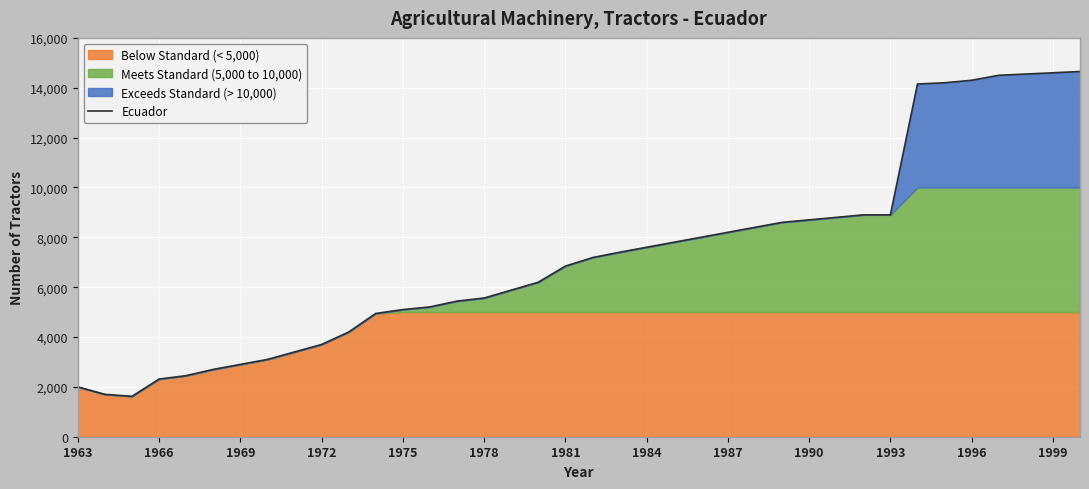

Is it true that Ecuador equals 5100 at 1975?

True